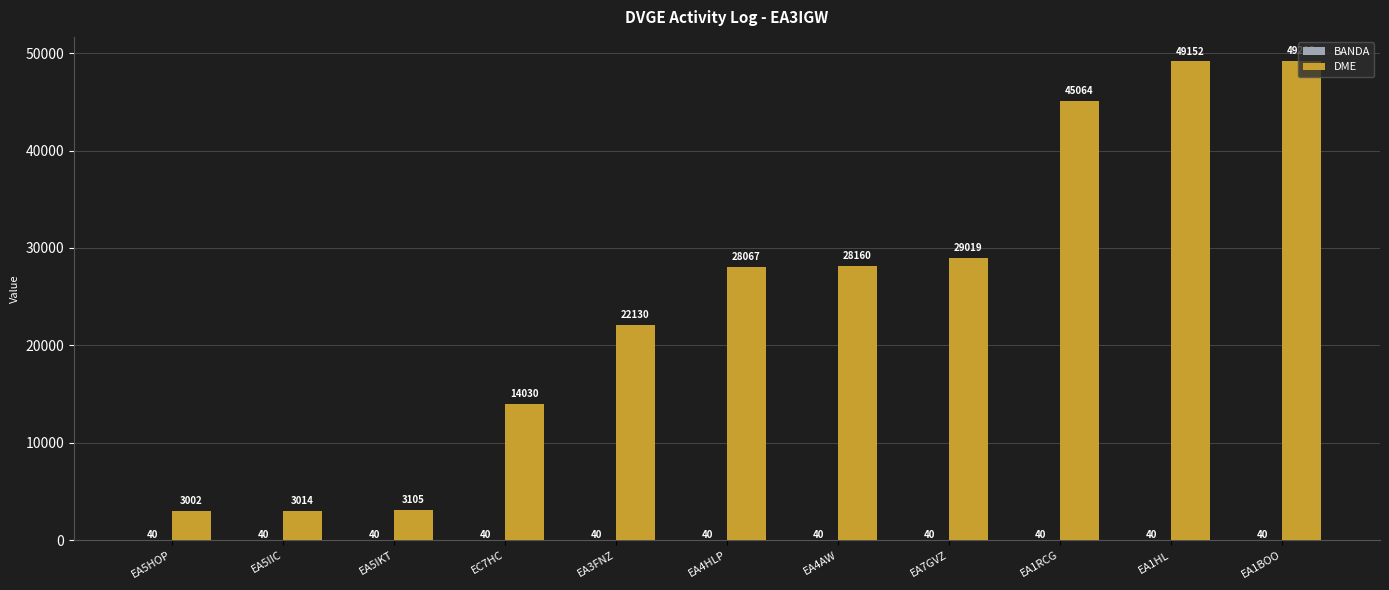

What is the total value across all series at EA3FNZ?

22170